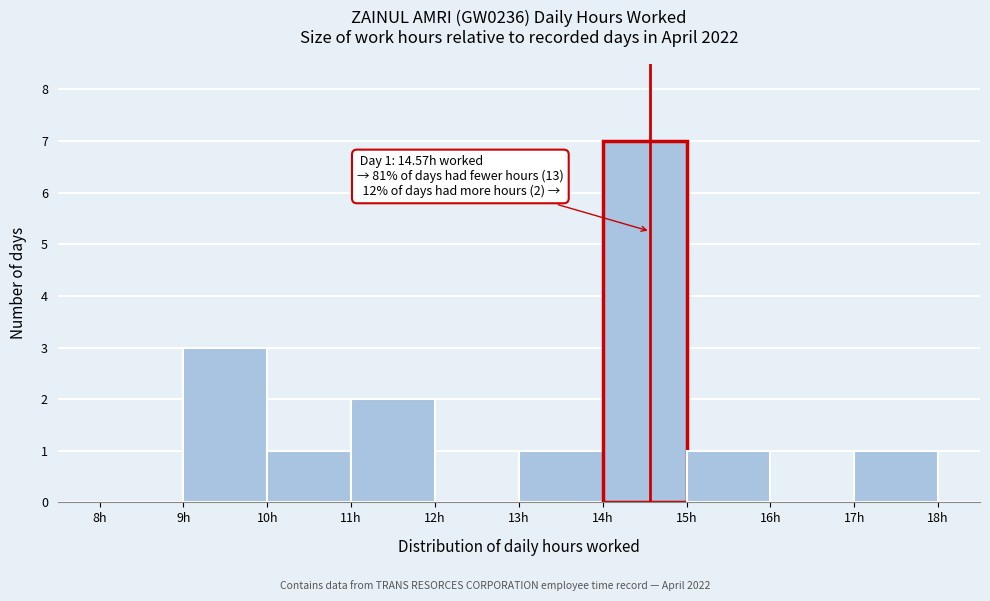

Which range on the x-axis has the tallest bar?

14 to 15